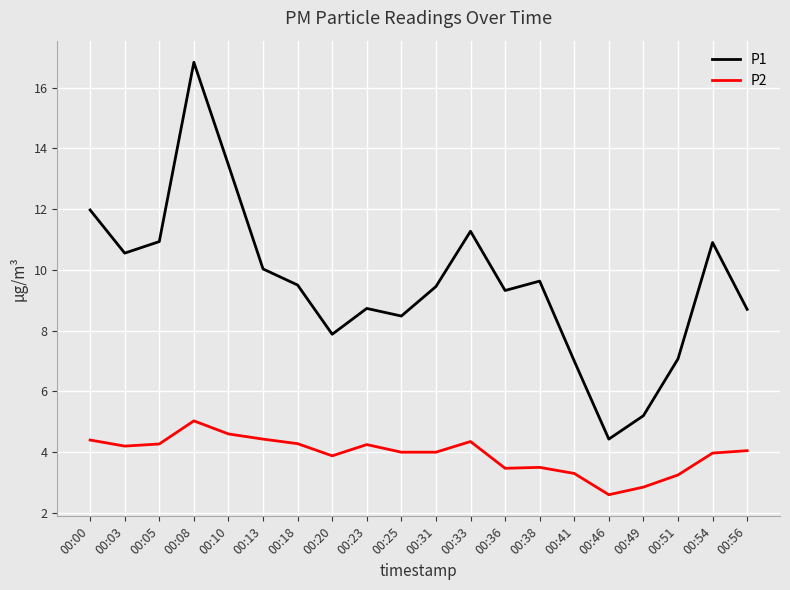

What is the difference between the P2 values at 00:10 and 00:05?

0.3